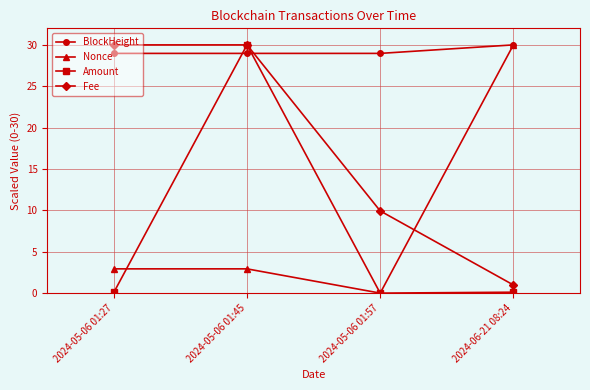

At which label does Nonce first exceed 2?

2024-05-06 01:27